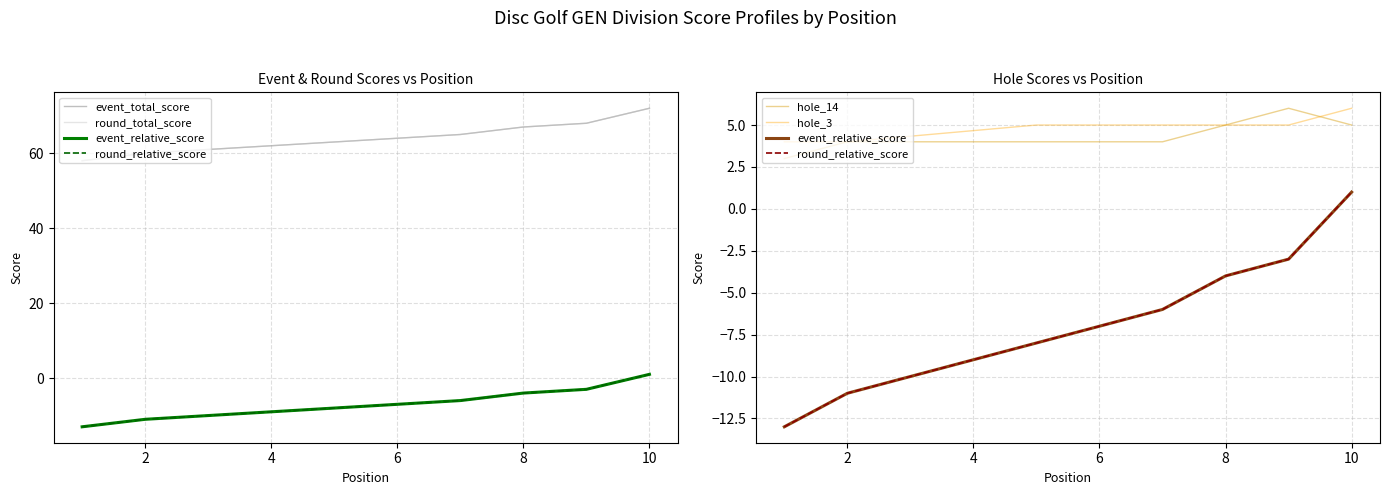

Is it true that event_relative_score equals -16 at 2?

False